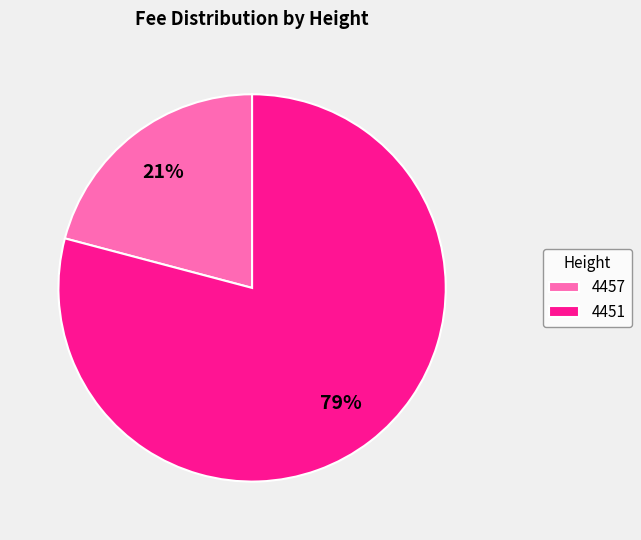

Which category has the smallest portion of the pie?

4457